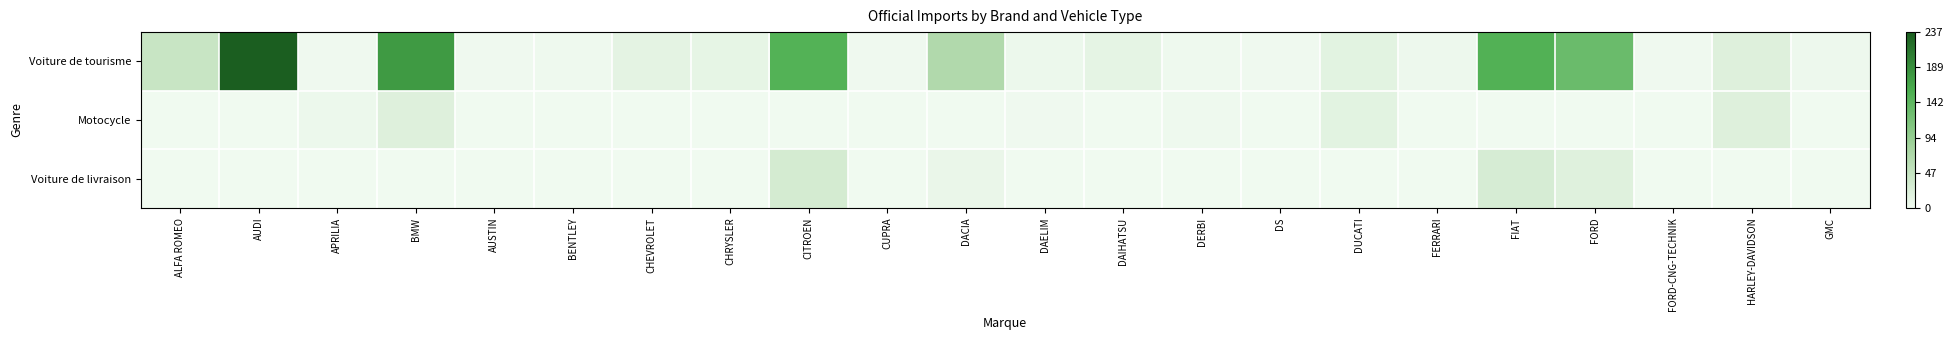

At how many categories does at least one series exceed 188?

1